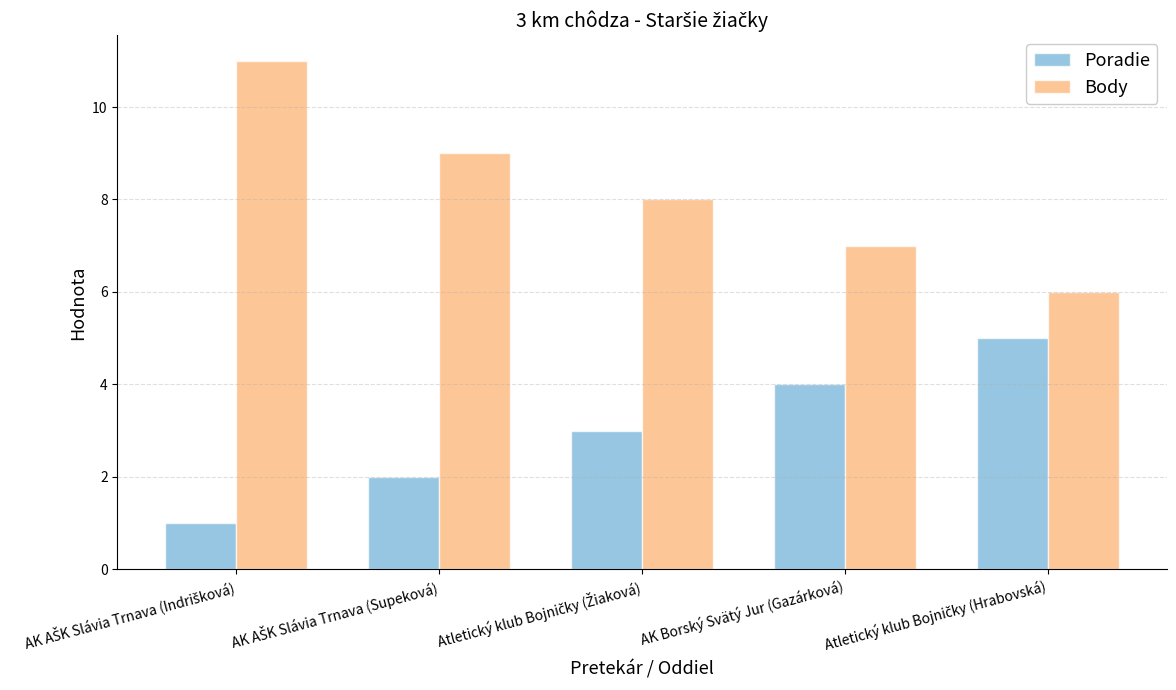

Rank the series by their maximum value, from highest to lowest.

Body, Poradie